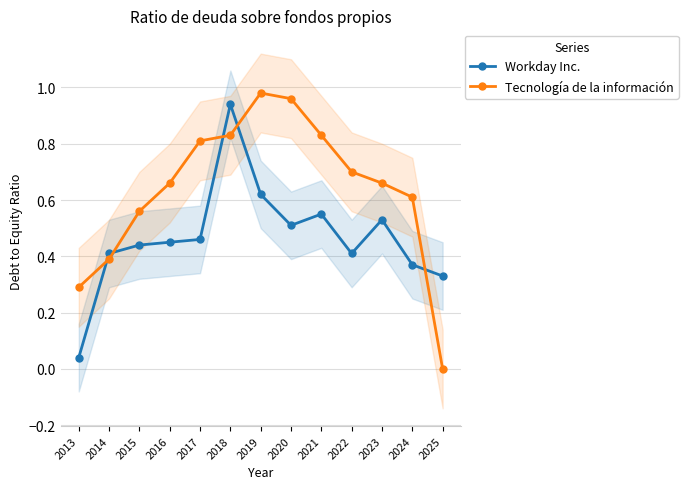

How many lines are shown in the chart?

2